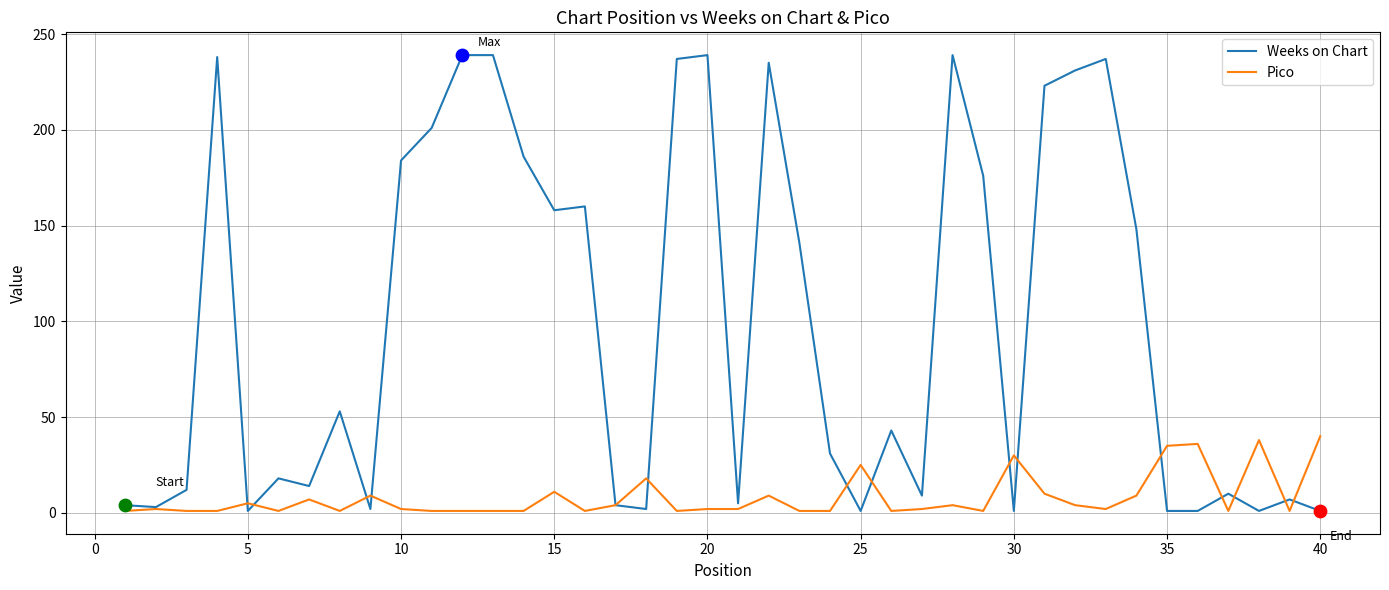

What is the greatest value displayed?

239